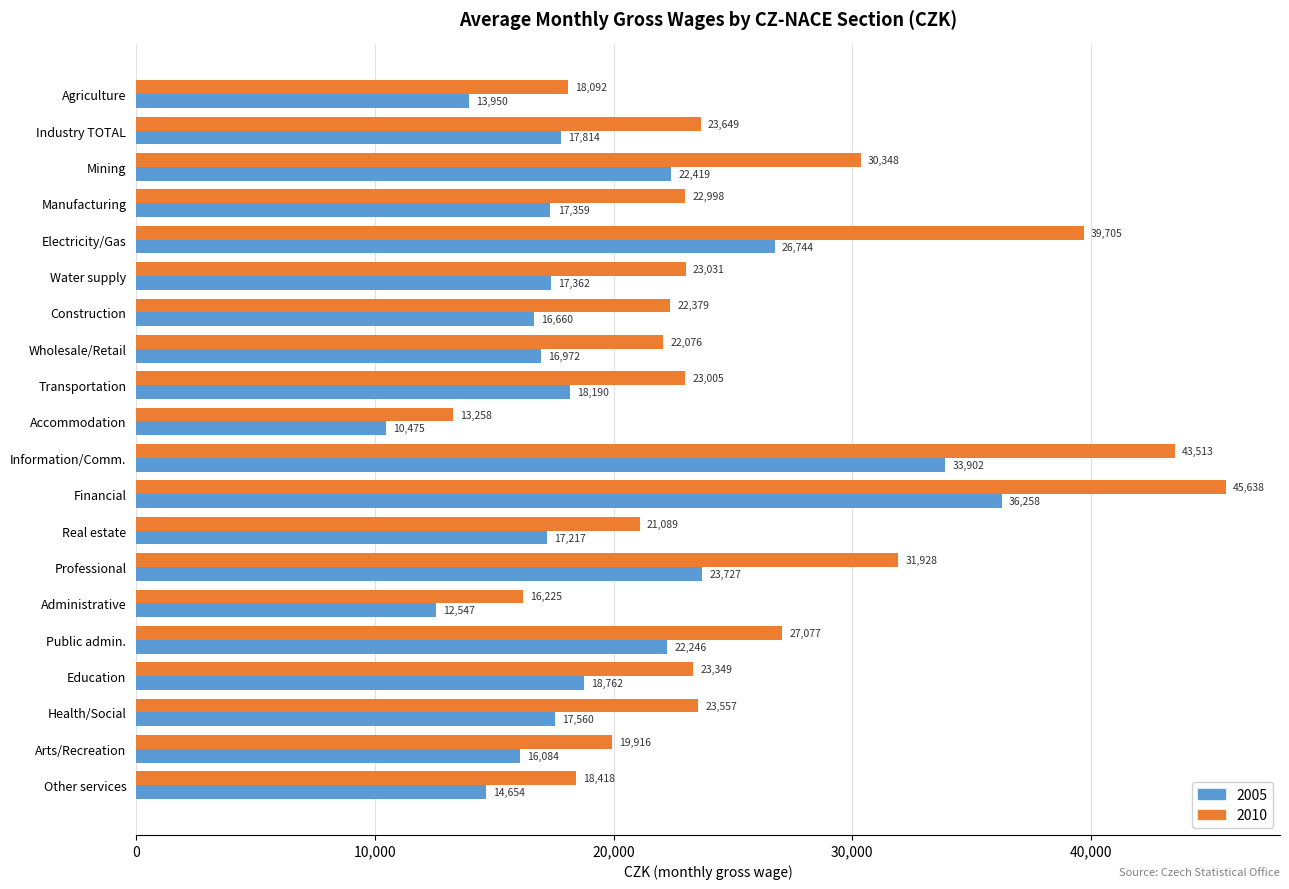

List the series in order of their overall mean, highest first.

2010, 2005